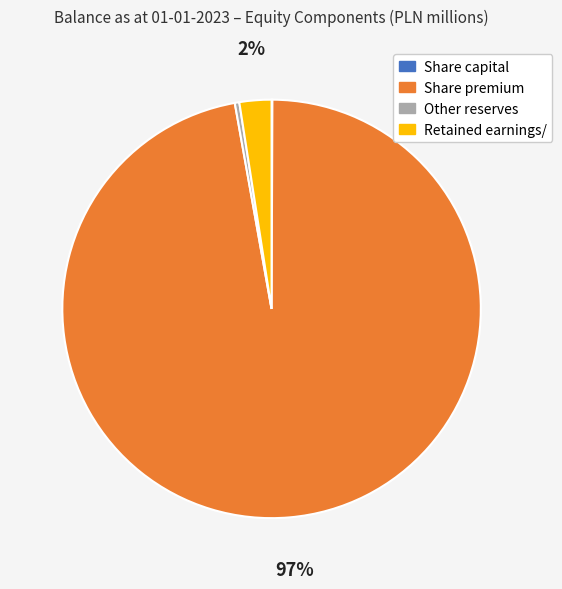

The Retained earnings/ slice represents 2% of the pie. True or false?

True